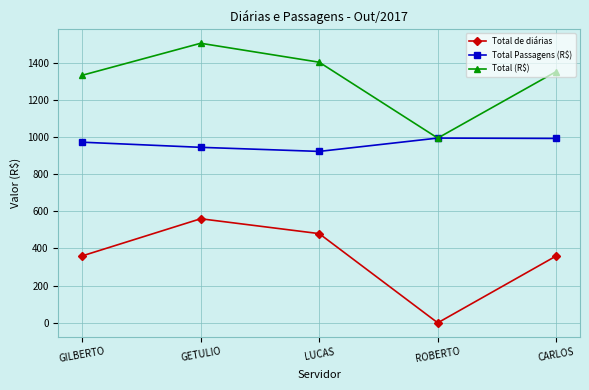

What is the label of the 1st point from the left?

GILBERTO